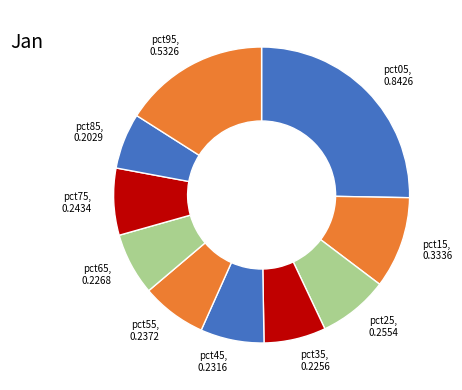

The pct25, 0.2554 slice represents 19% of the pie. True or false?

False